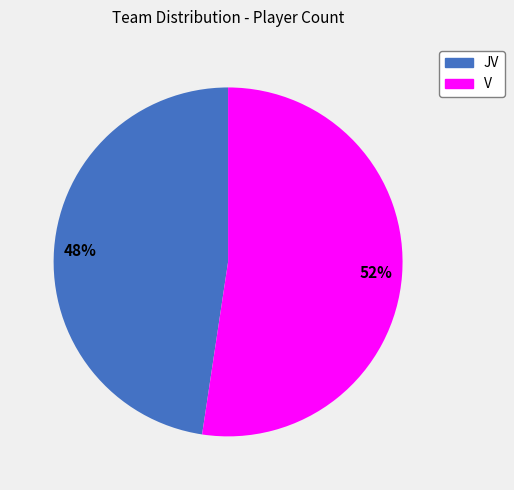

Is it true that JV is 48% of the pie?

True